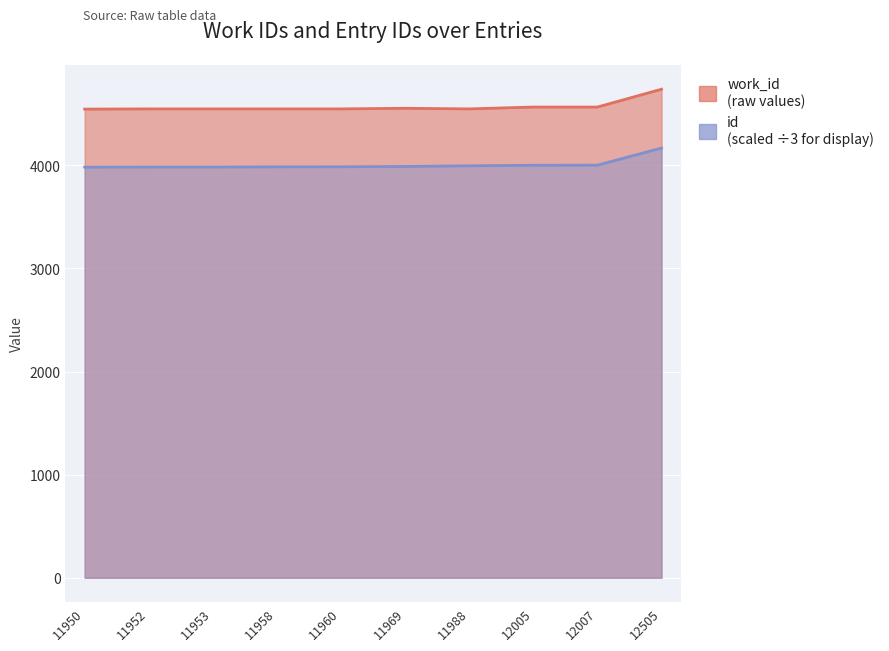

Which series has the largest total across all categories?

work_id